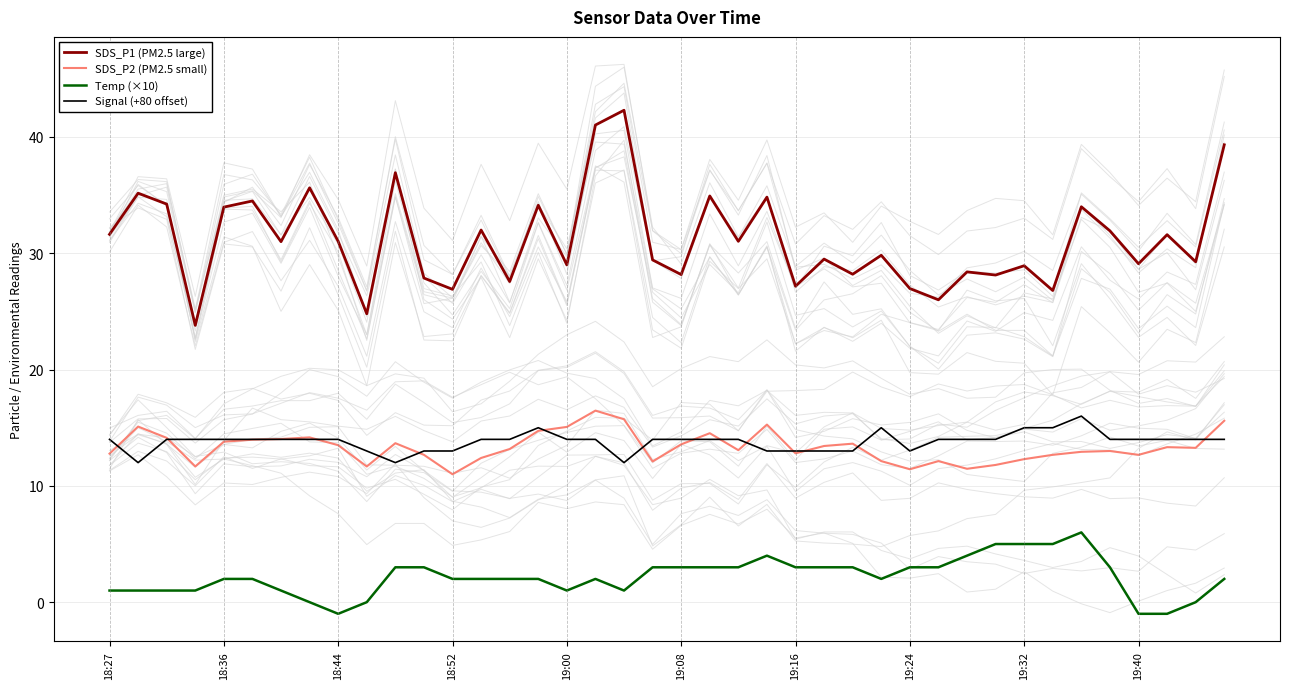

What is the approximate value of SDS_P1 (PM2.5 large) at 19:40?

29.1